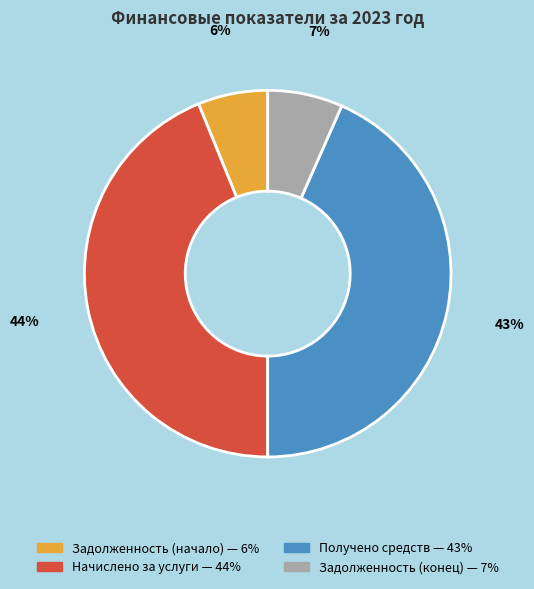

True or false: Задолженность (начало) accounts for 1% of the total.

False